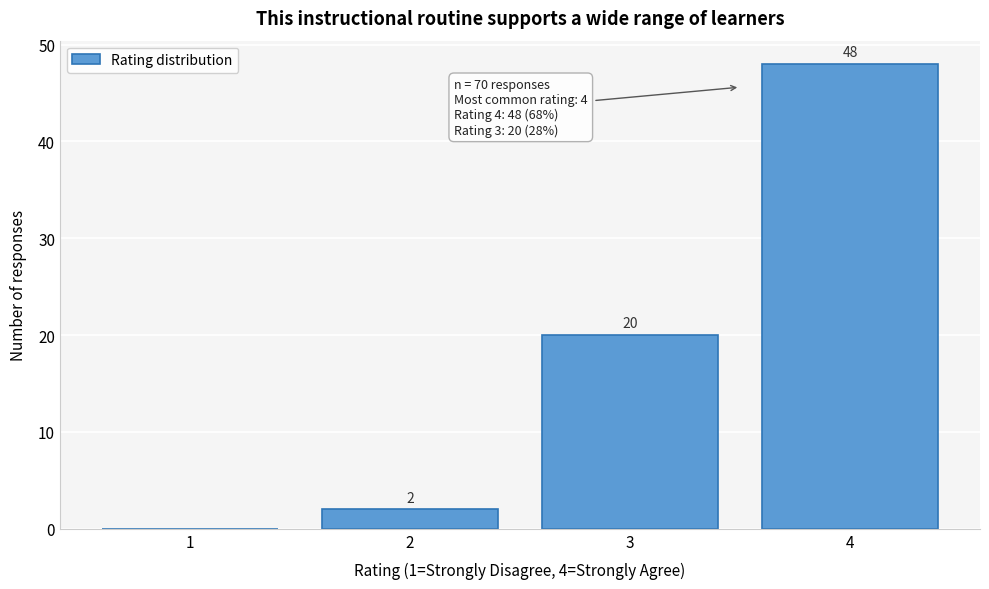

Which range on the x-axis has the tallest bar?

3.5 to 4.5